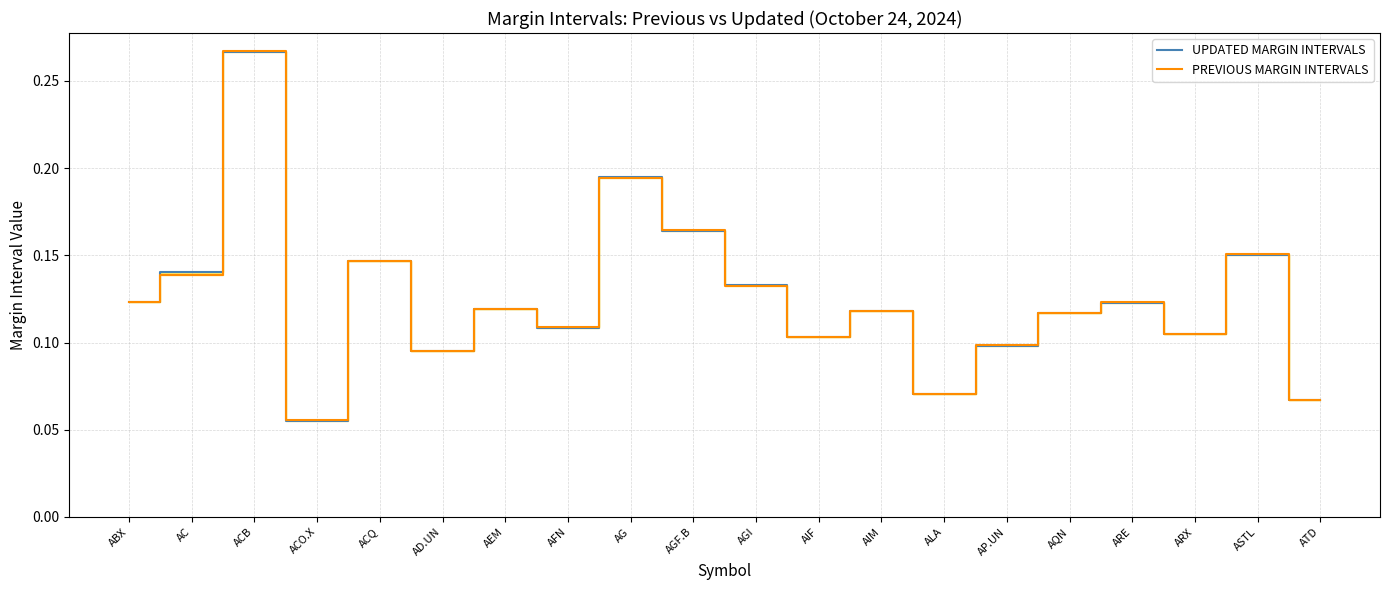

Where is the first local maximum for UPDATED MARGIN INTERVALS?

ACB